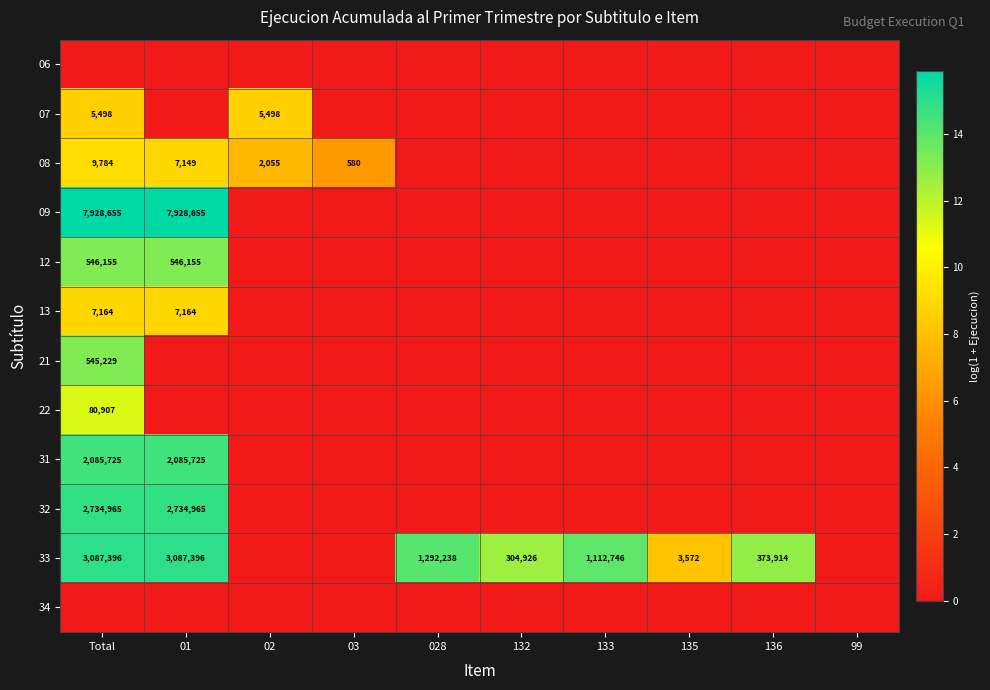

Is it true that 33 equals 559360 at 136?

False